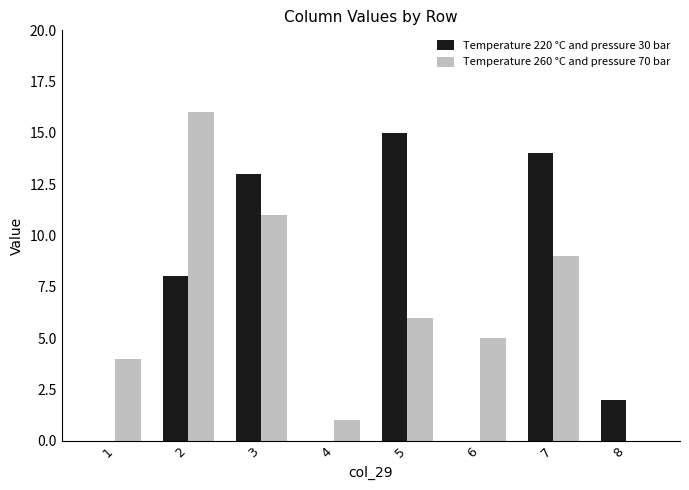

How many groups of bars are there?

8